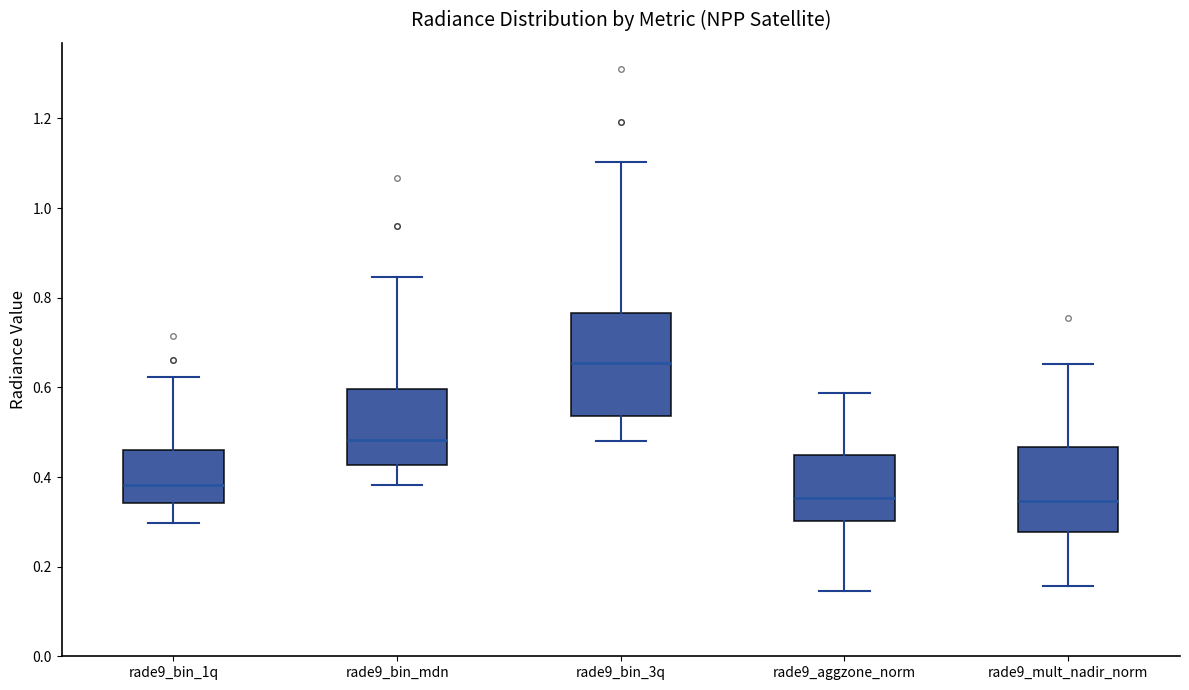

Reading left to right, transcribe this box plot: for each box, give where its median line is, the range the box spans, and where its two whiskers end, as read against the y-axis. The values are not printed on the chart, so give them approximately, as read against the axis.

rade9_bin_1q: median 0.38, box 0.34 to 0.46, whiskers 0.30 to 0.62
rade9_bin_mdn: median 0.48, box 0.42 to 0.60, whiskers 0.38 to 0.84
rade9_bin_3q: median 0.66, box 0.54 to 0.76, whiskers 0.48 to 1.10
rade9_aggzone_norm: median 0.36, box 0.30 to 0.44, whiskers 0.14 to 0.58
rade9_mult_nadir_norm: median 0.34, box 0.28 to 0.46, whiskers 0.16 to 0.66